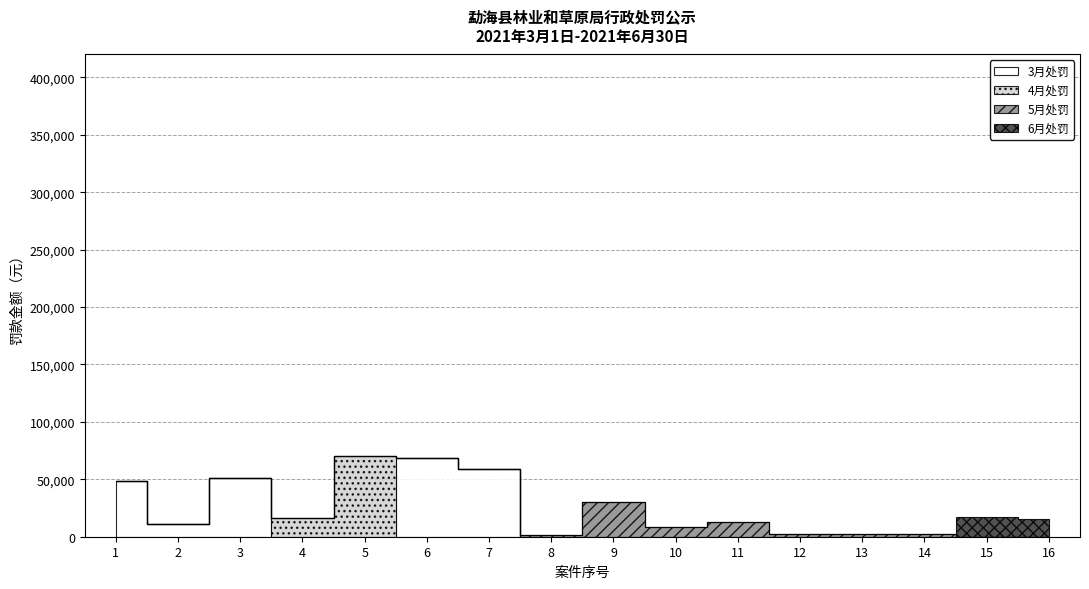

True or false: the data shows 46325 at 9.

False